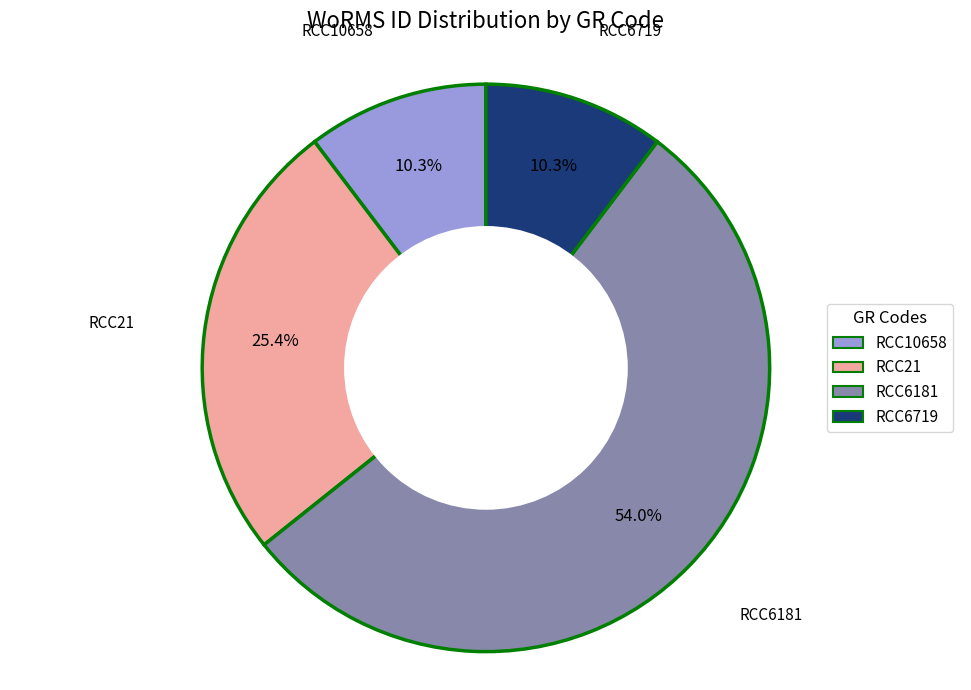

To the nearest percent, what is the difference between the RCC6181 and RCC21 slice percentages?

29%